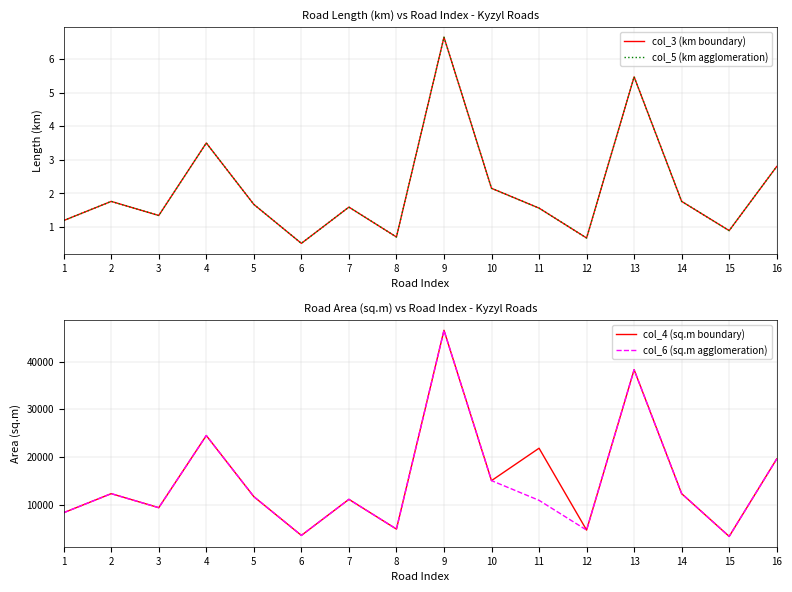

Which series has the largest total across all categories?

col_4 (sq.m boundary)